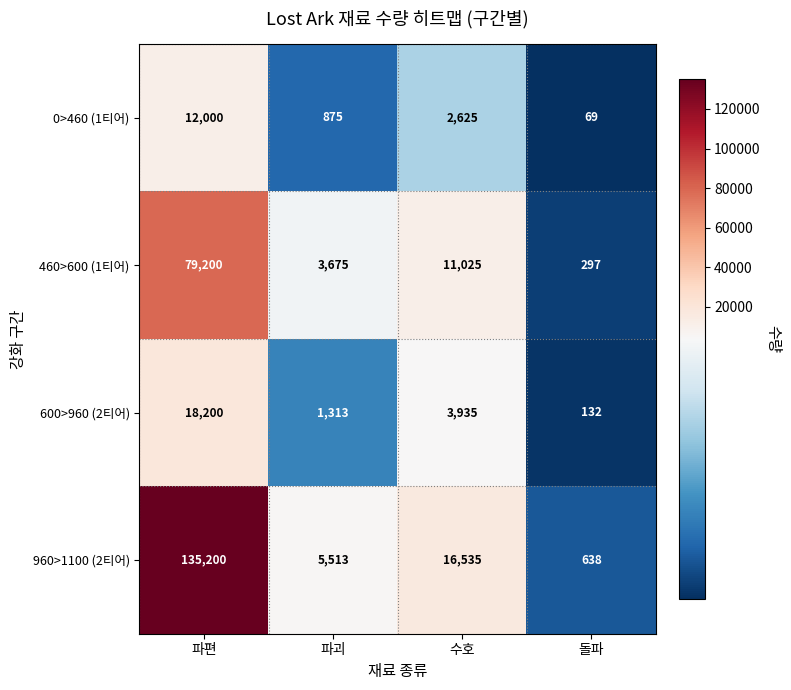

Rank the series at 파괴 from highest to lowest value.

960>1100 (2티어), 460>600 (1티어), 600>960 (2티어), 0>460 (1티어)